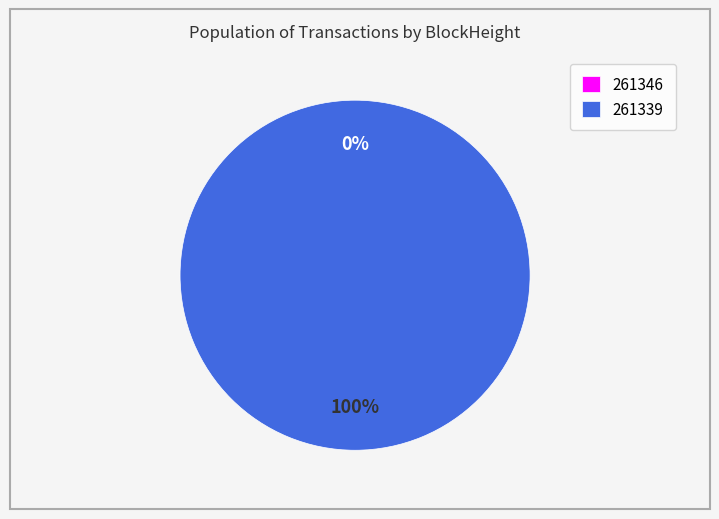

What is the total percentage of 261339 and 261346?

100.0%